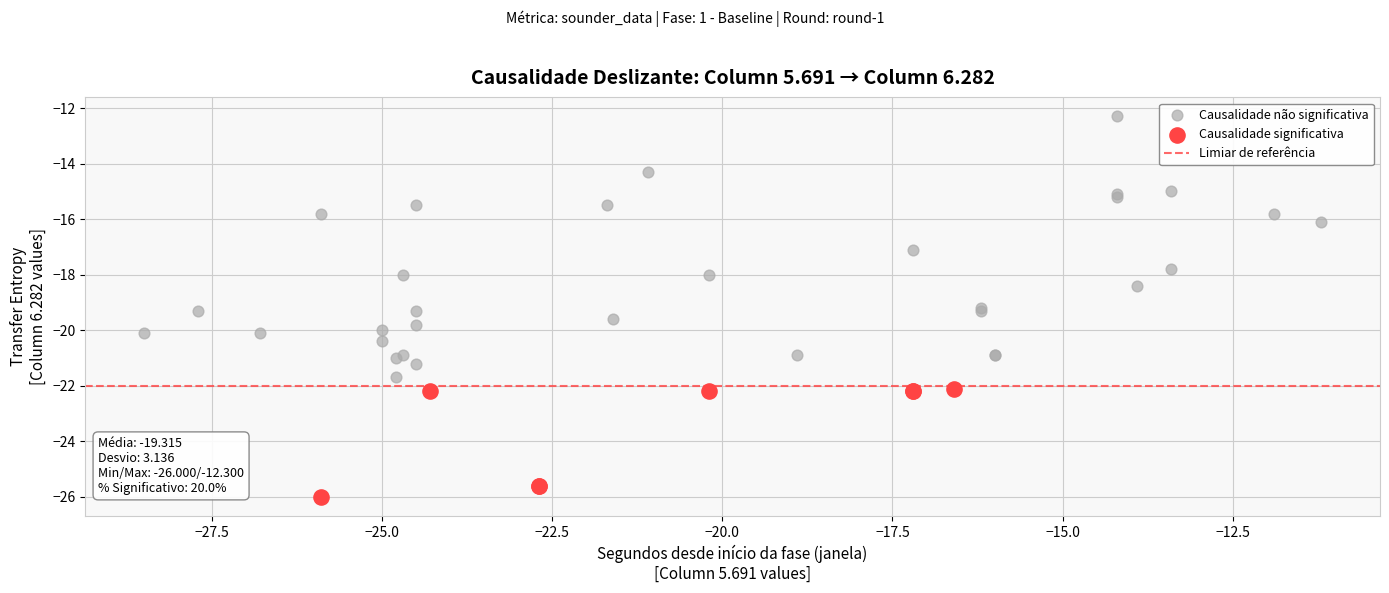

Which series contains the lowest Y value?

Causalidade significativa